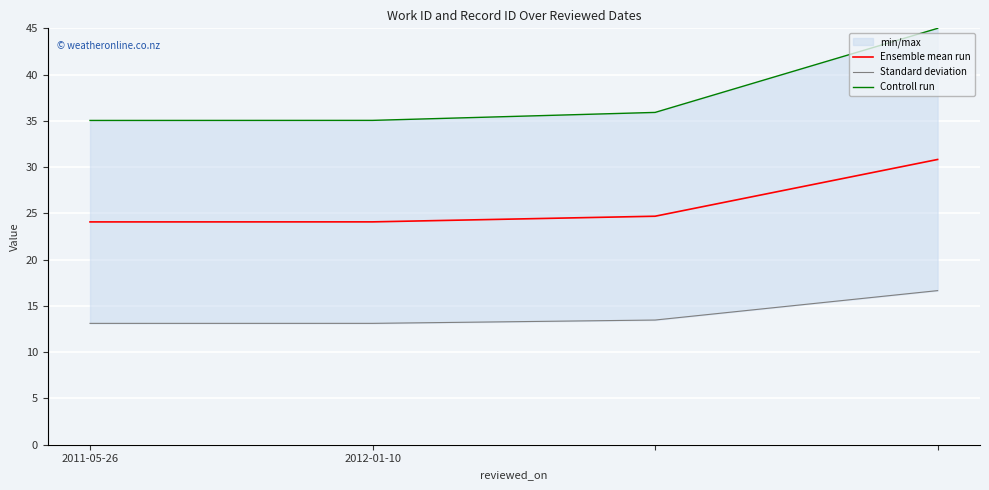

True or false: Ensemble mean run and Controll run cross at least once.

False